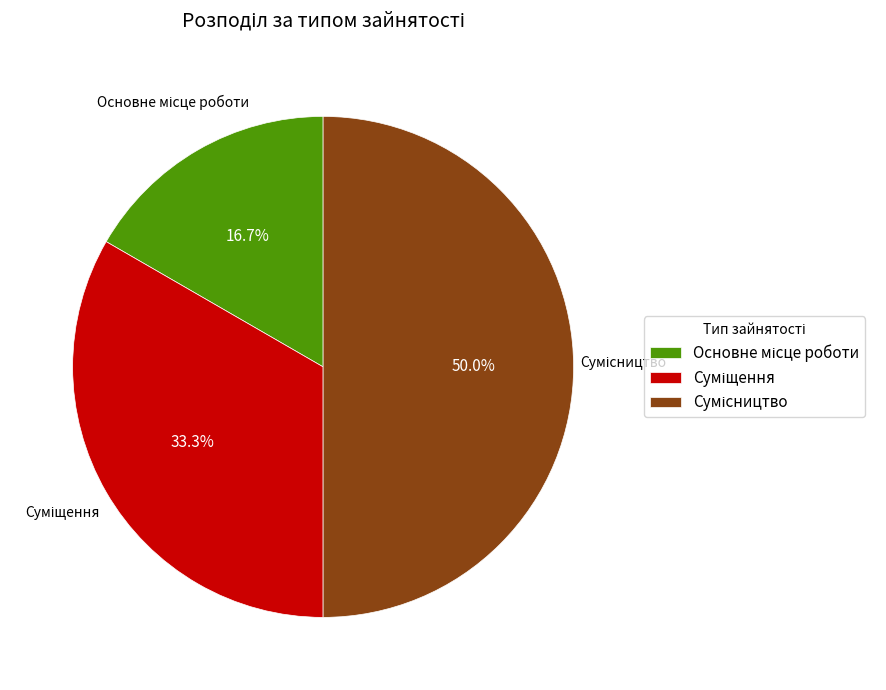

The Суміщення slice represents 33% of the pie. True or false?

True